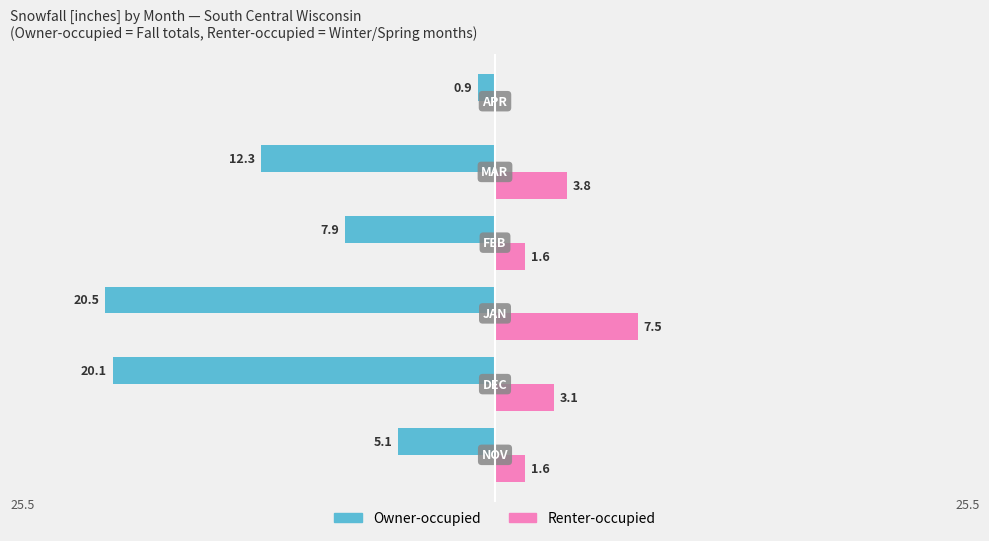

What are all the series names shown in the legend?

Owner-occupied, Renter-occupied